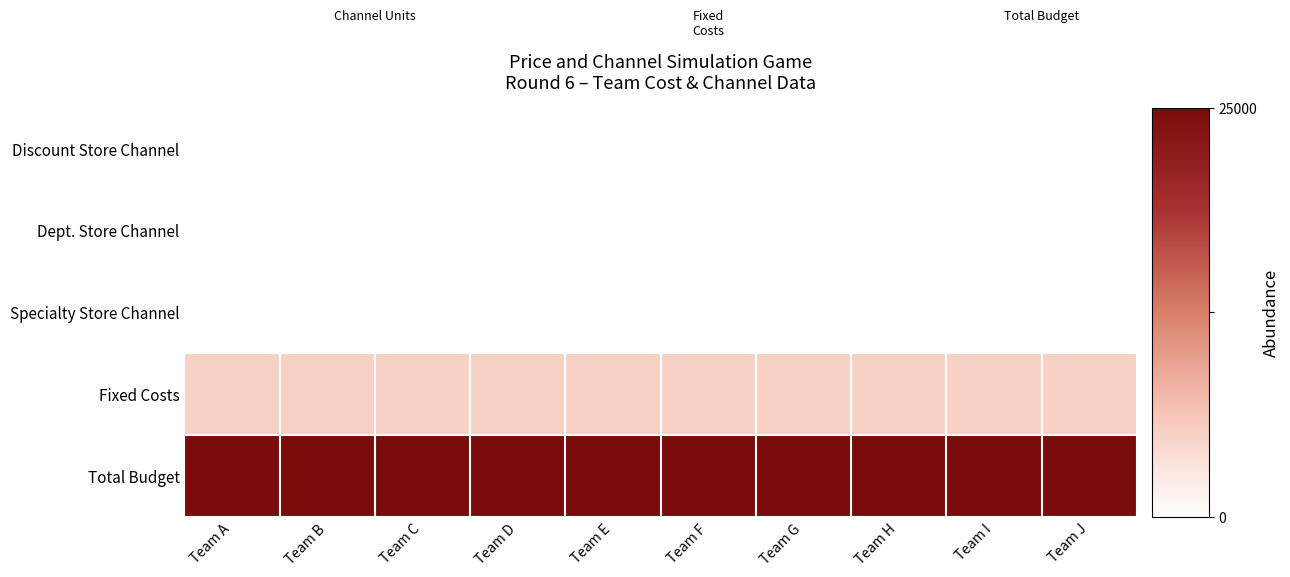

Rank the series at Team J from highest to lowest value.

Total Budget, Fixed Costs, Discount Store Channel, Dept. Store Channel, Specialty Store Channel